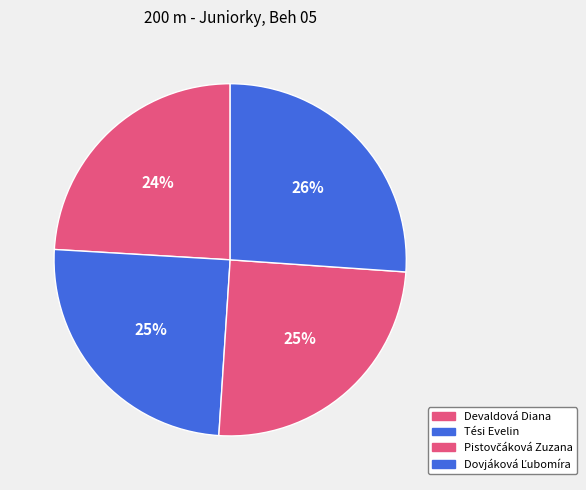

Count the number of slices in the pie.

4